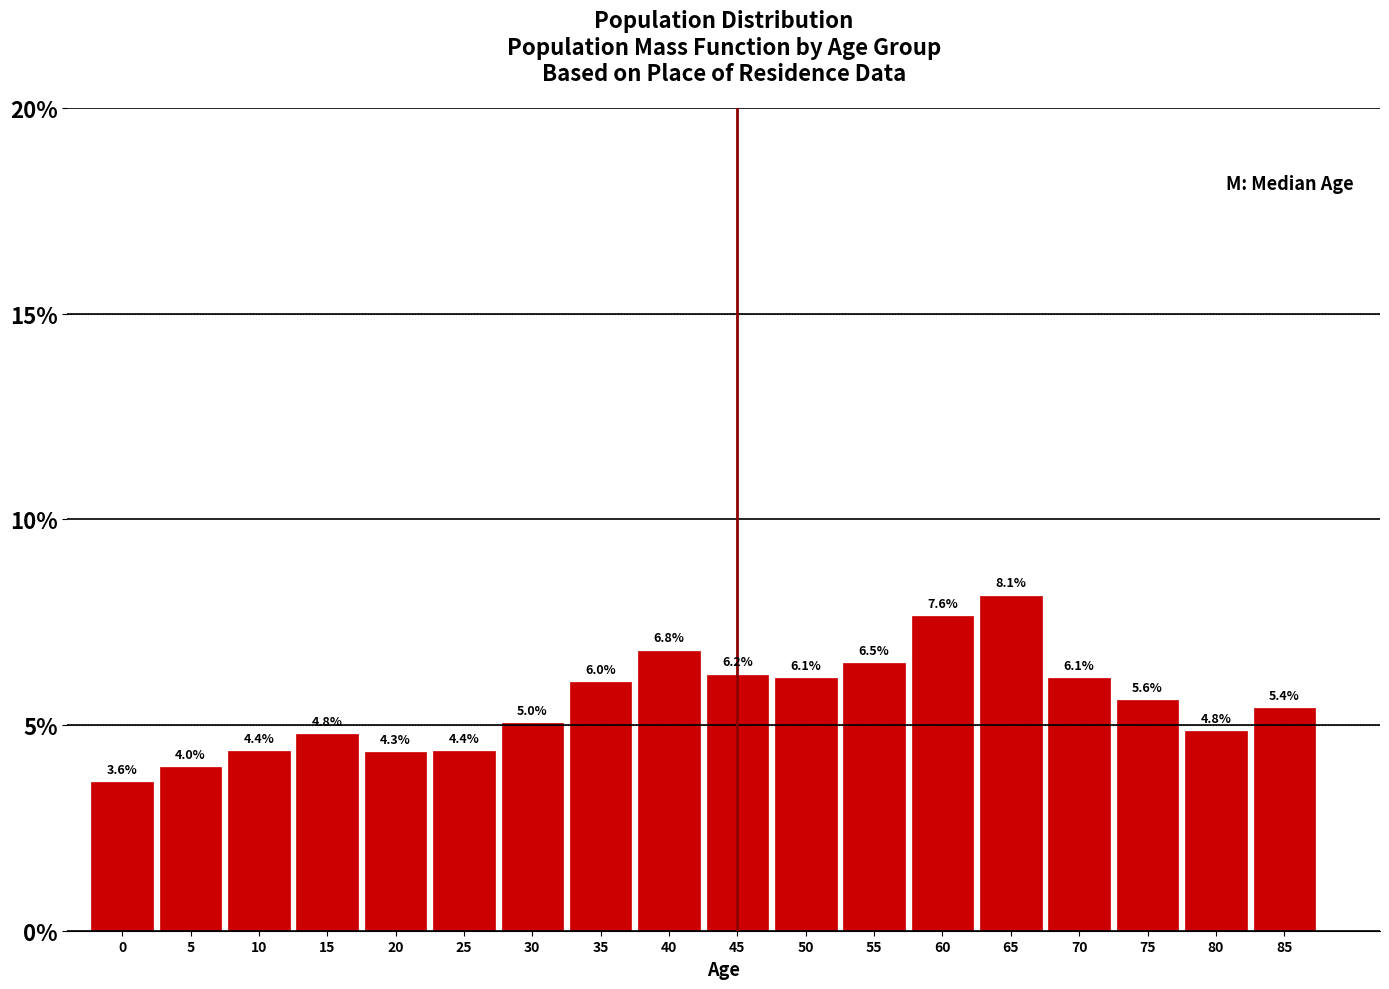

Reading left to right, transcribe all the data shown in this chart.

3.6	4.0	4.4	4.8	4.3	4.4	5.0	6.0	6.8	6.2	6.1	6.5	7.6	8.1	6.1	5.6	4.8	5.4